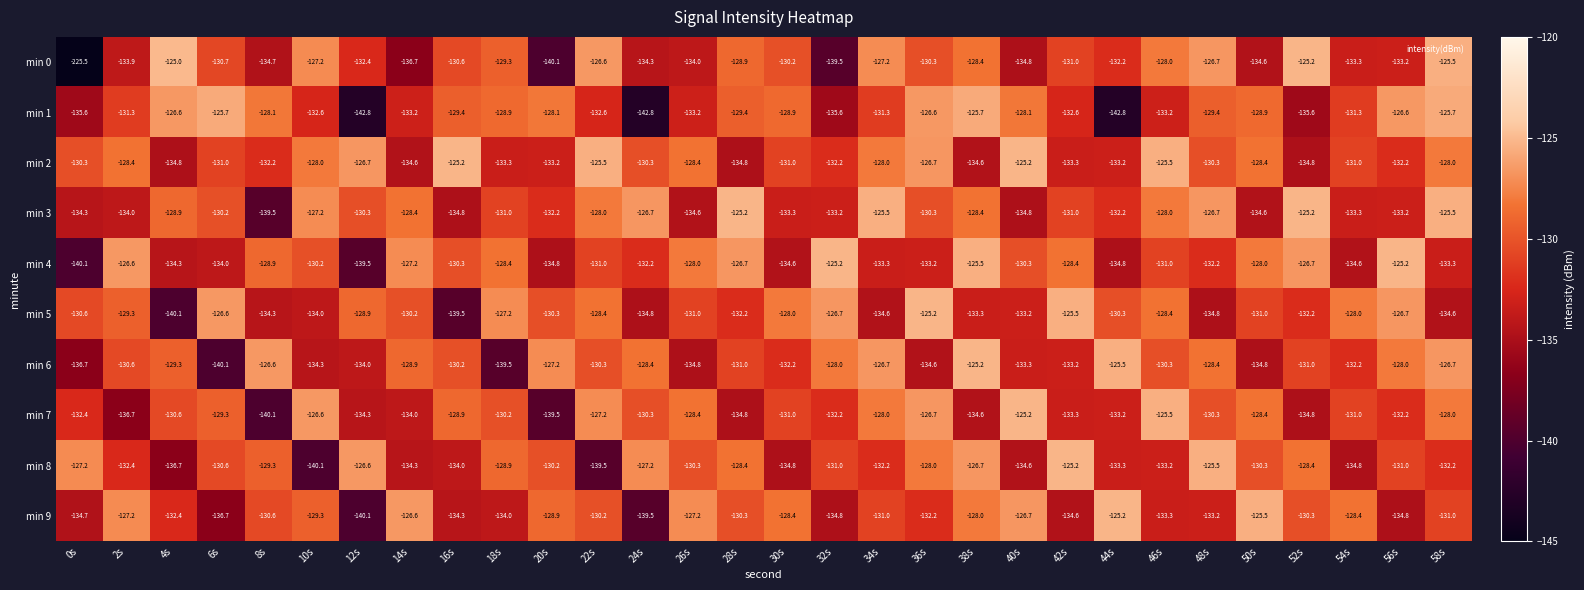

Which series has the largest total across all categories?

min 2